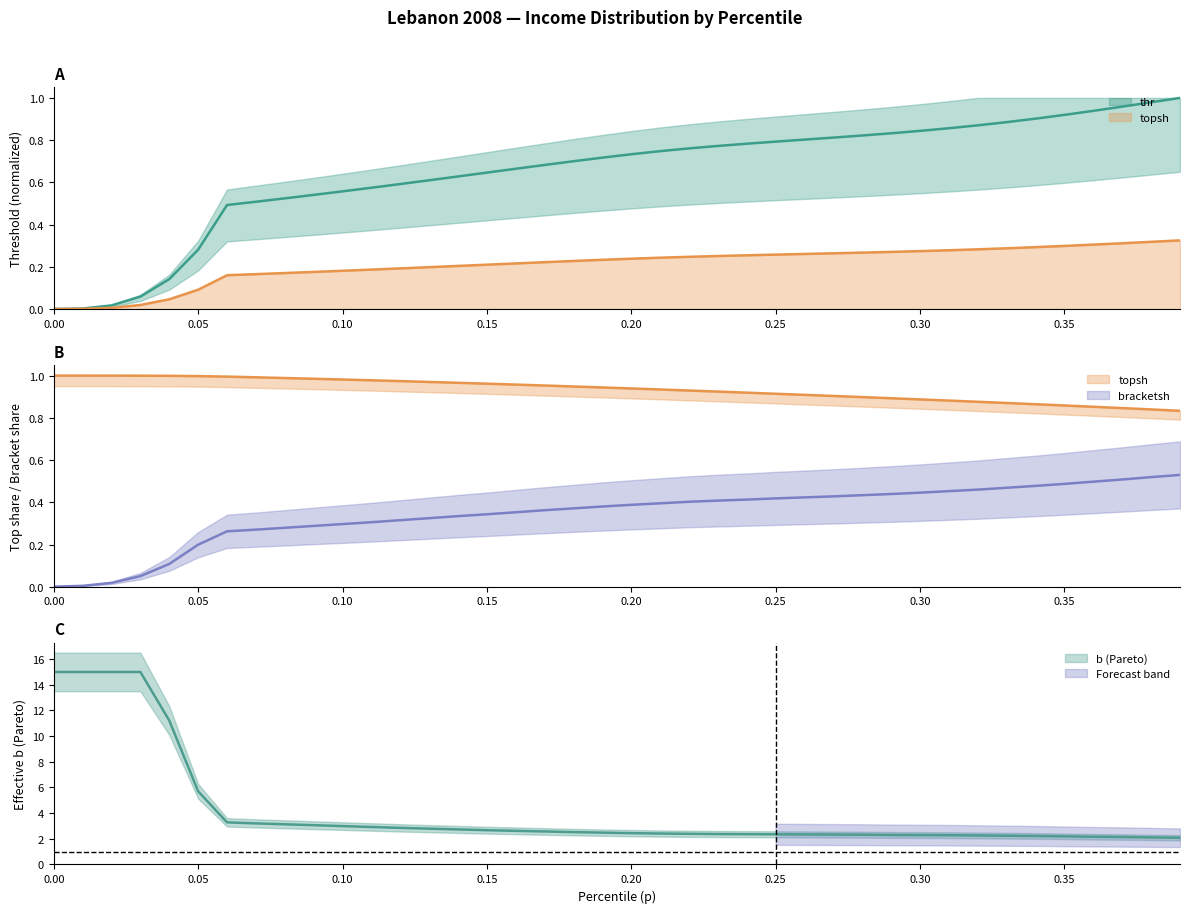

What is the sum of all thr values?

8.4